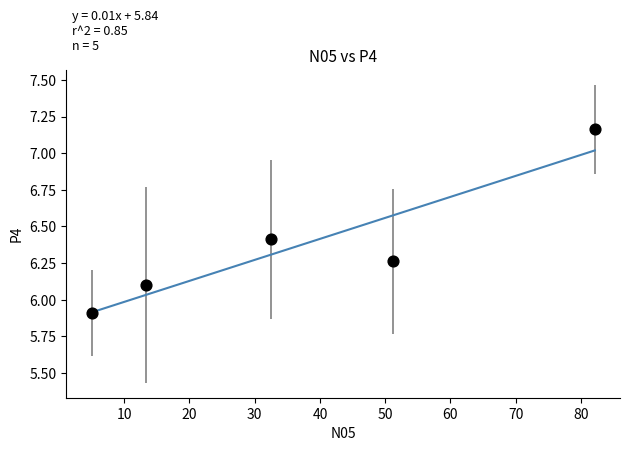

What is the range of X values (max minus min)?

77.1